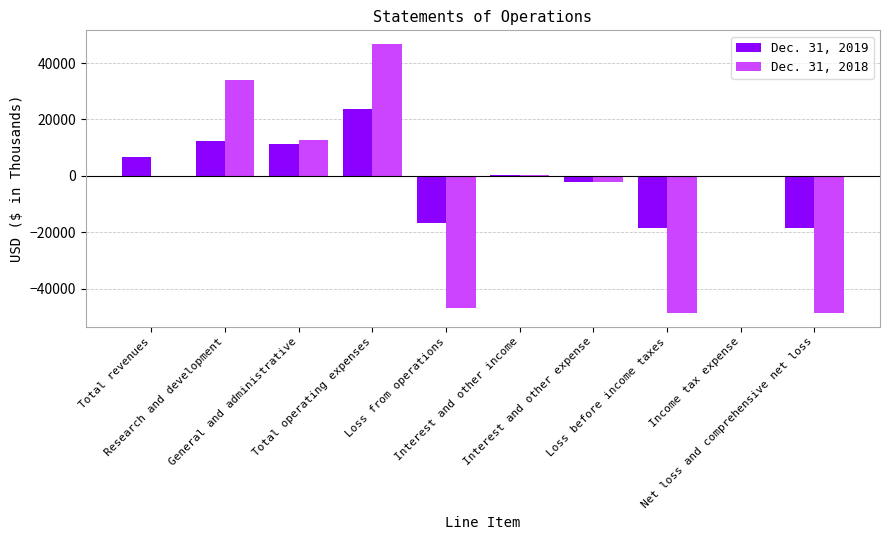

Which series has the largest total across all categories?

Dec. 31, 2019